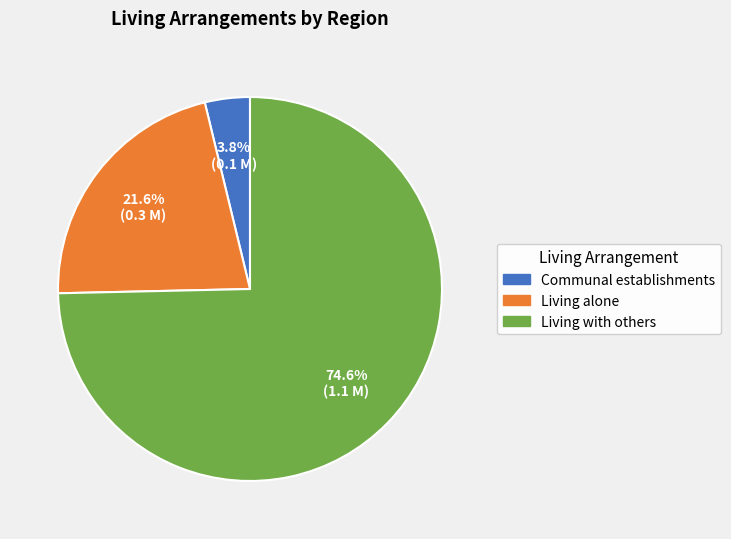

Does any single category account for the majority?

Yes